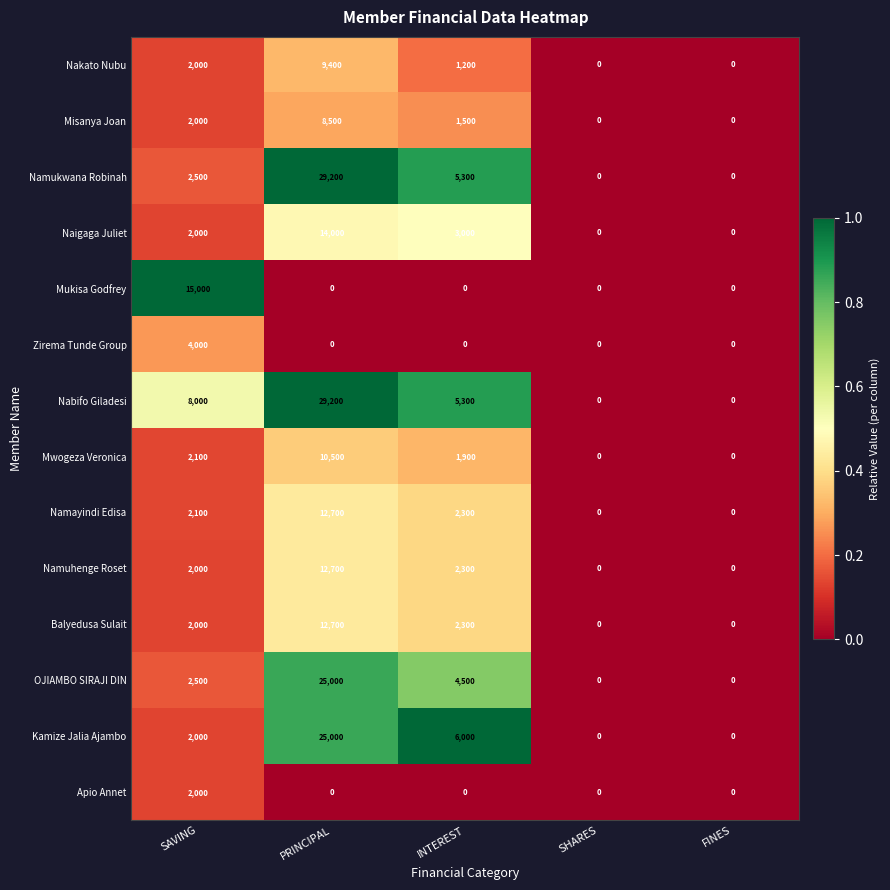

How many positive values does the Naigaga Juliet series have?

3